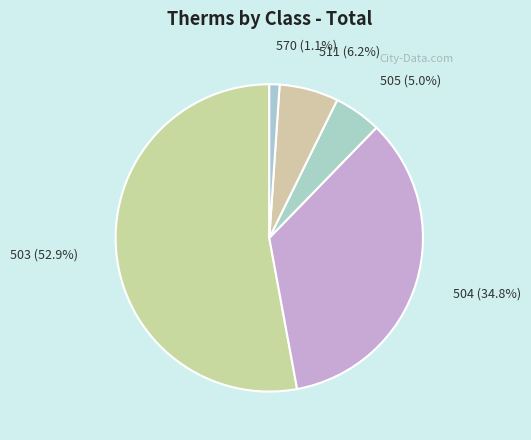

Which has a higher value, 504 or 505?

504